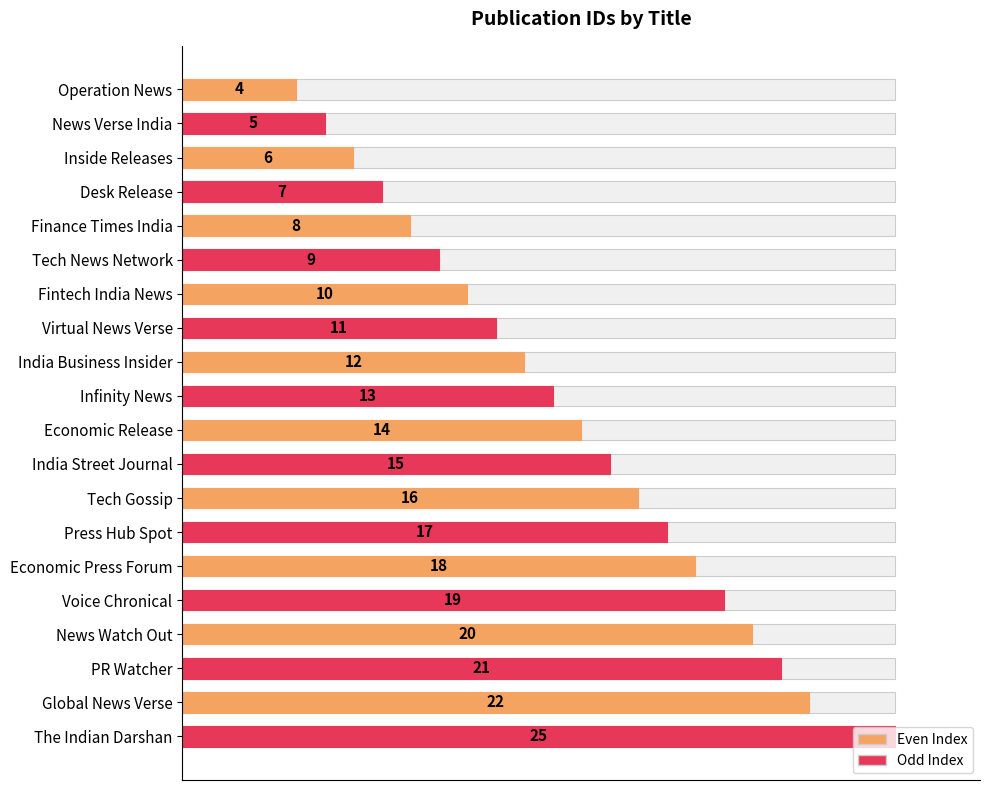

What is the minimum value shown in the chart?

4